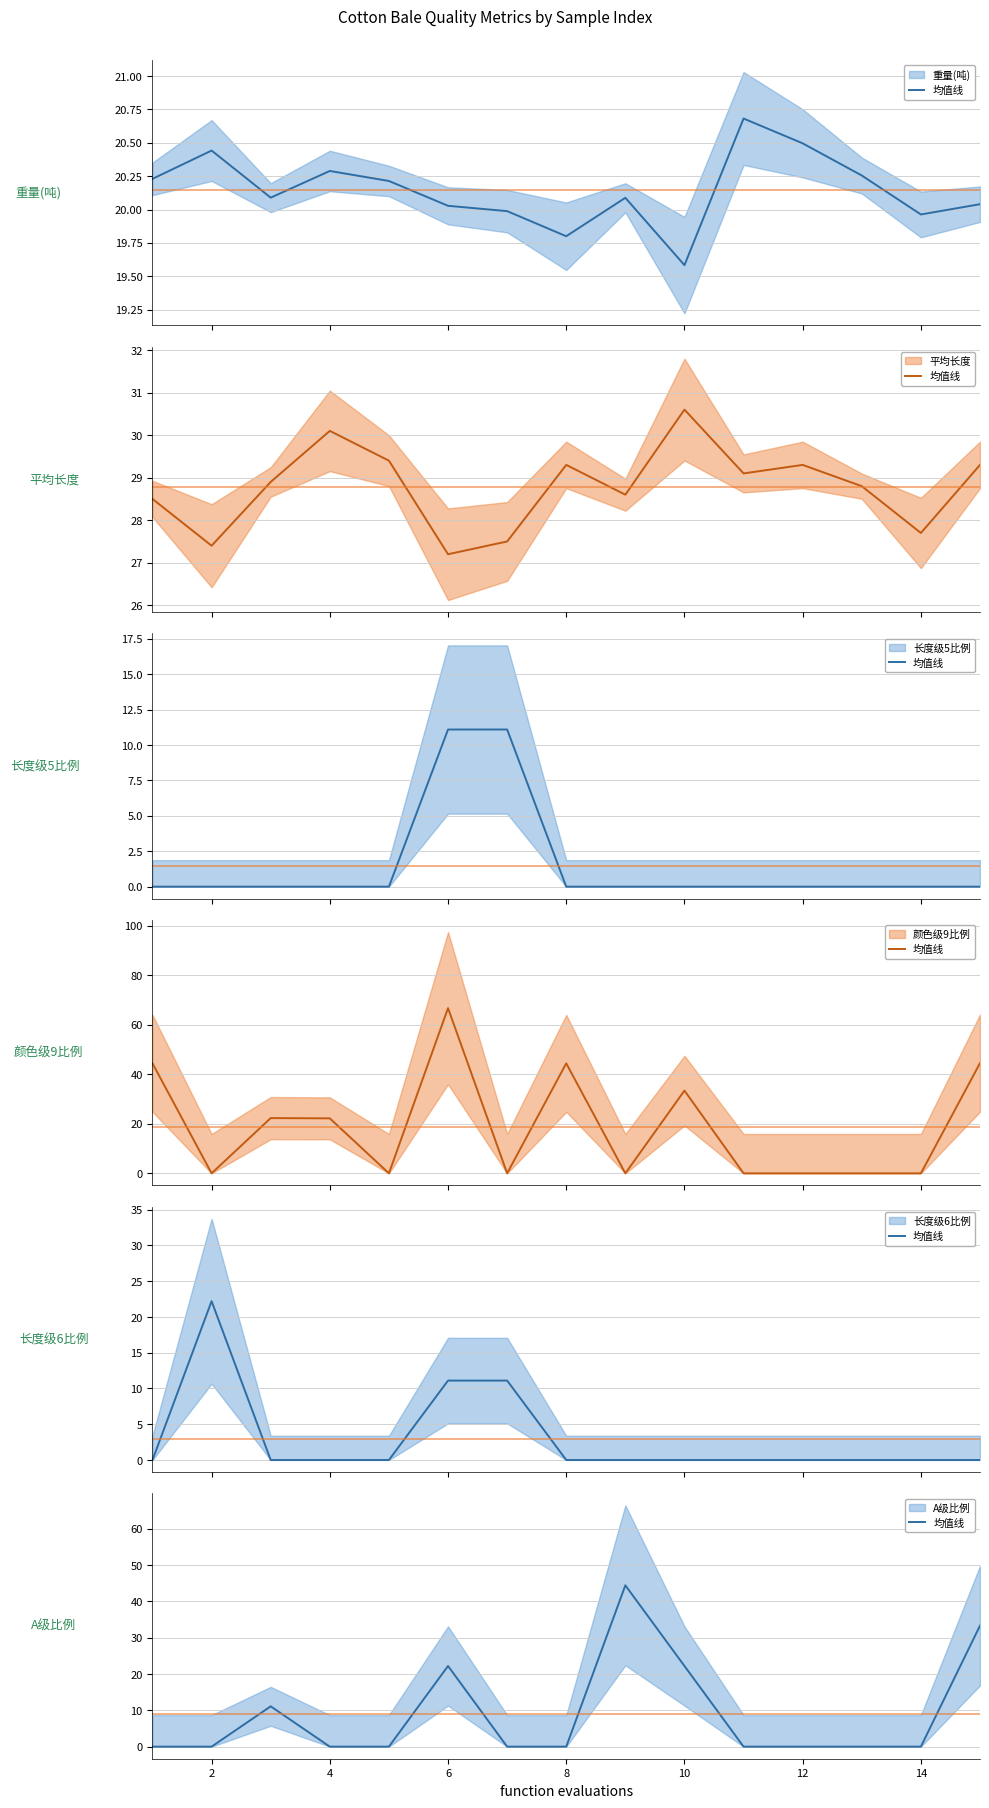

How many values in 颜色级9比例 are above zero?

7